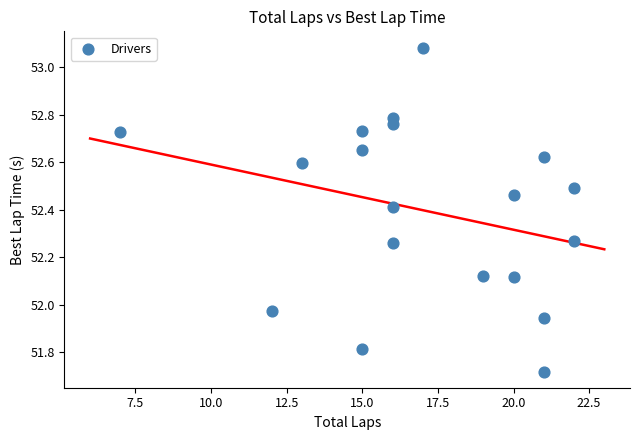

What is the range of X values (max minus min)?

15.0